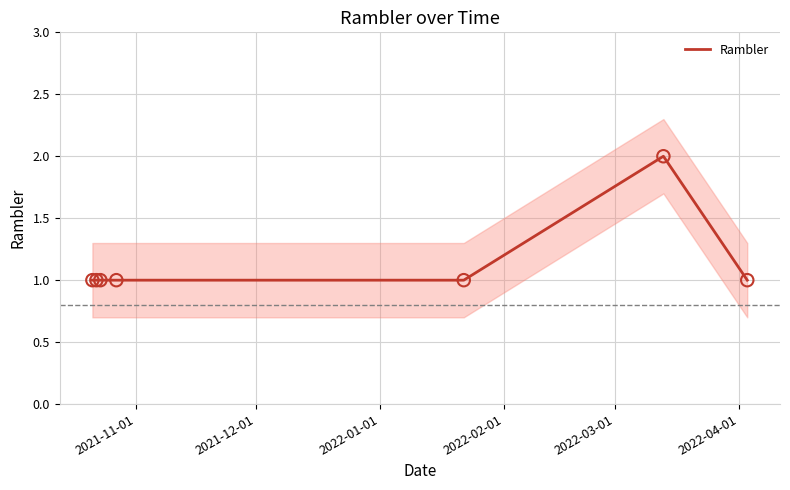

Approximately how many times larger is the value at 2022-01-01 compared to 2022-02-01?

1.0